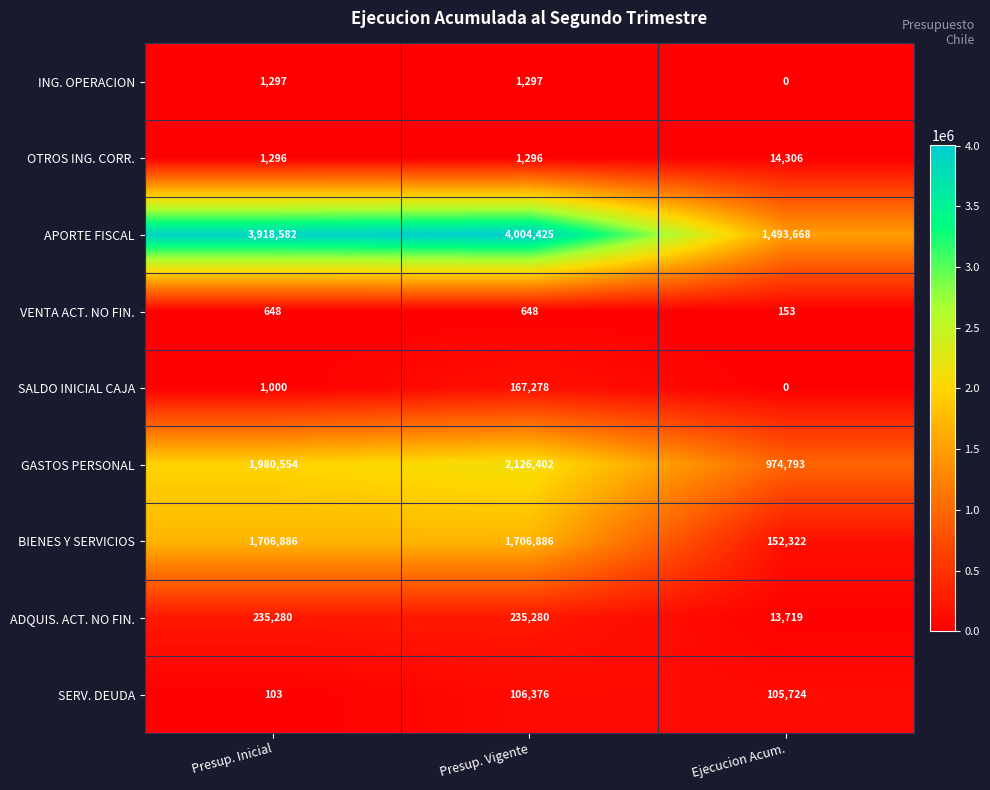

What is the maximum value shown in the chart?

4004425